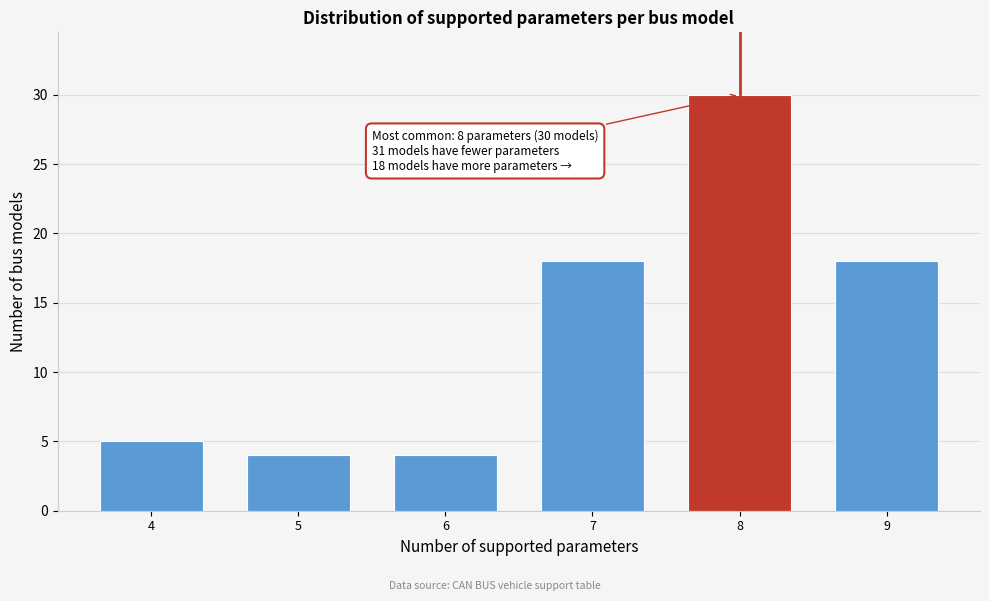

Reading left to right, extract all data points from this chart.

5	4	4	18	30	18